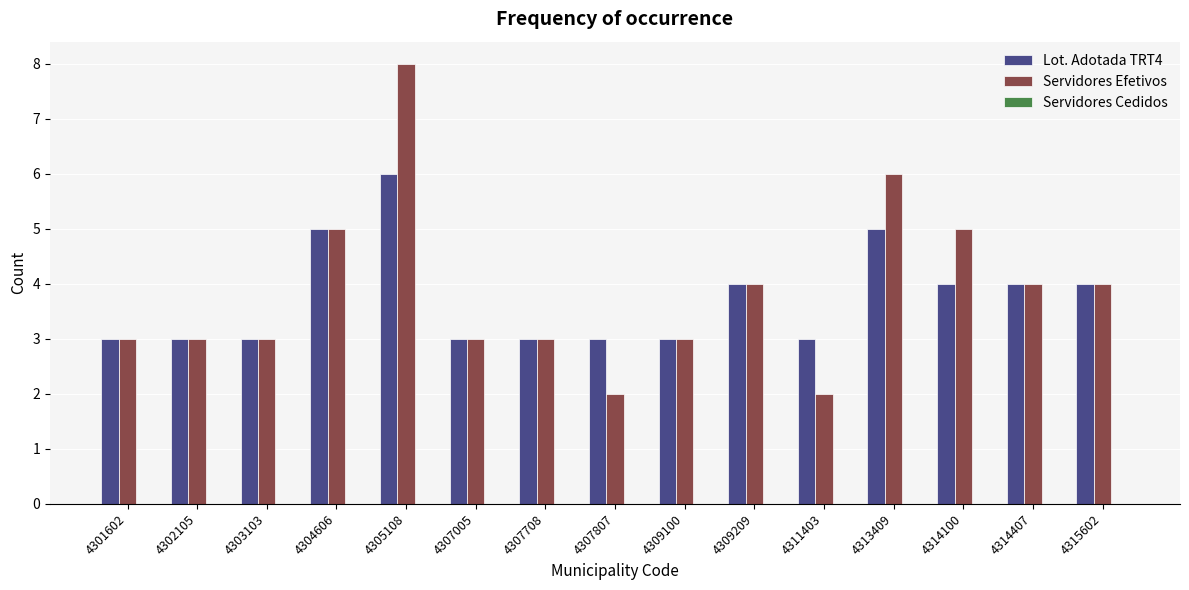

How many bars are there in total?

30